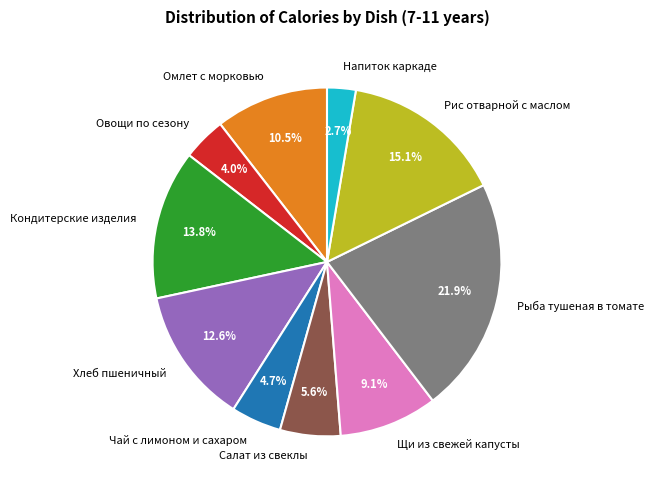

What percentage is the Рыба тушеная в томате slice, to the nearest percent?

22%